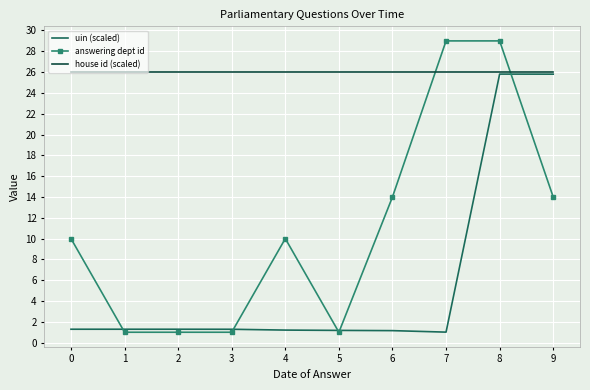

What is the maximum value for uin (scaled)?

25.8